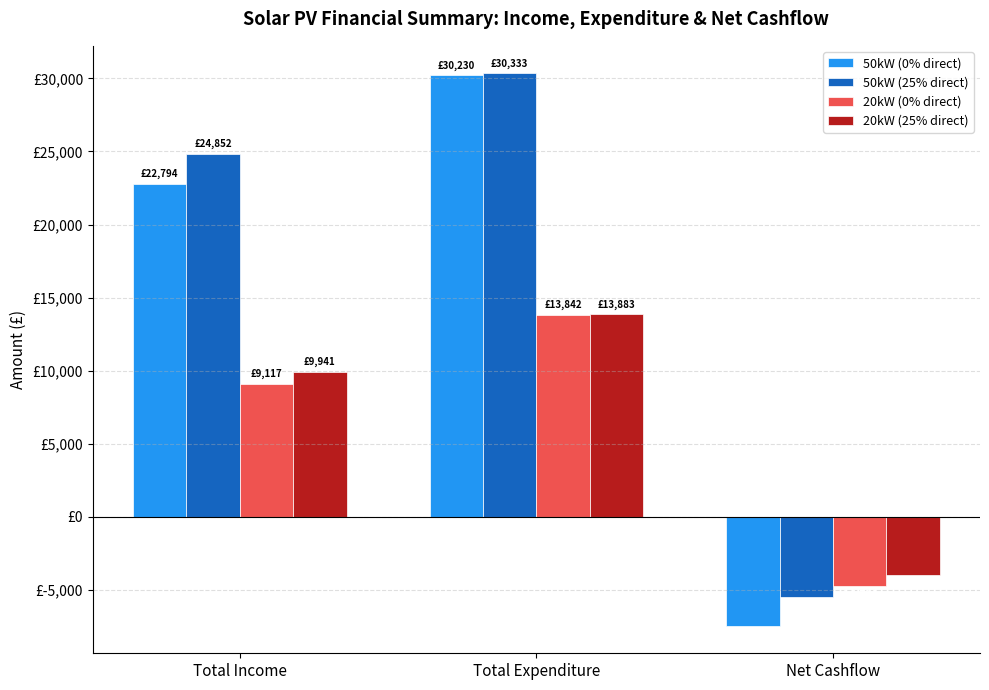

What is the sum of the 50kW (25% direct) values at Net Cashflow and Total Expenditure?

24852.1